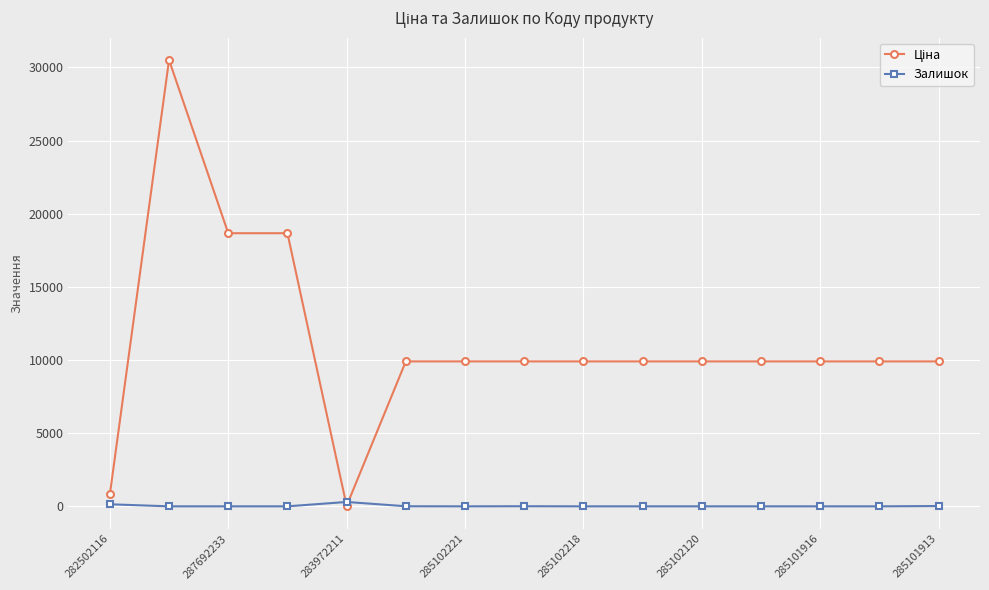

At how many categories does at least one series exceed 13992?

3